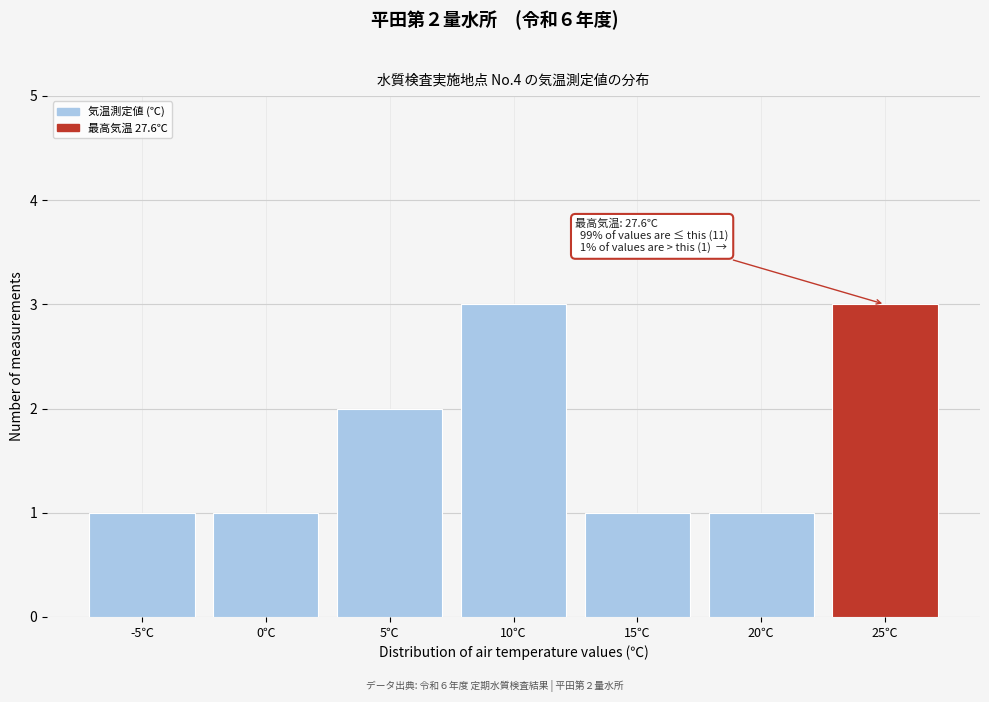

Reading left to right, transcribe all the data shown in this chart.

-5℃=1	0℃=1	5℃=2	10℃=3	15℃=1	20℃=1	25℃=3